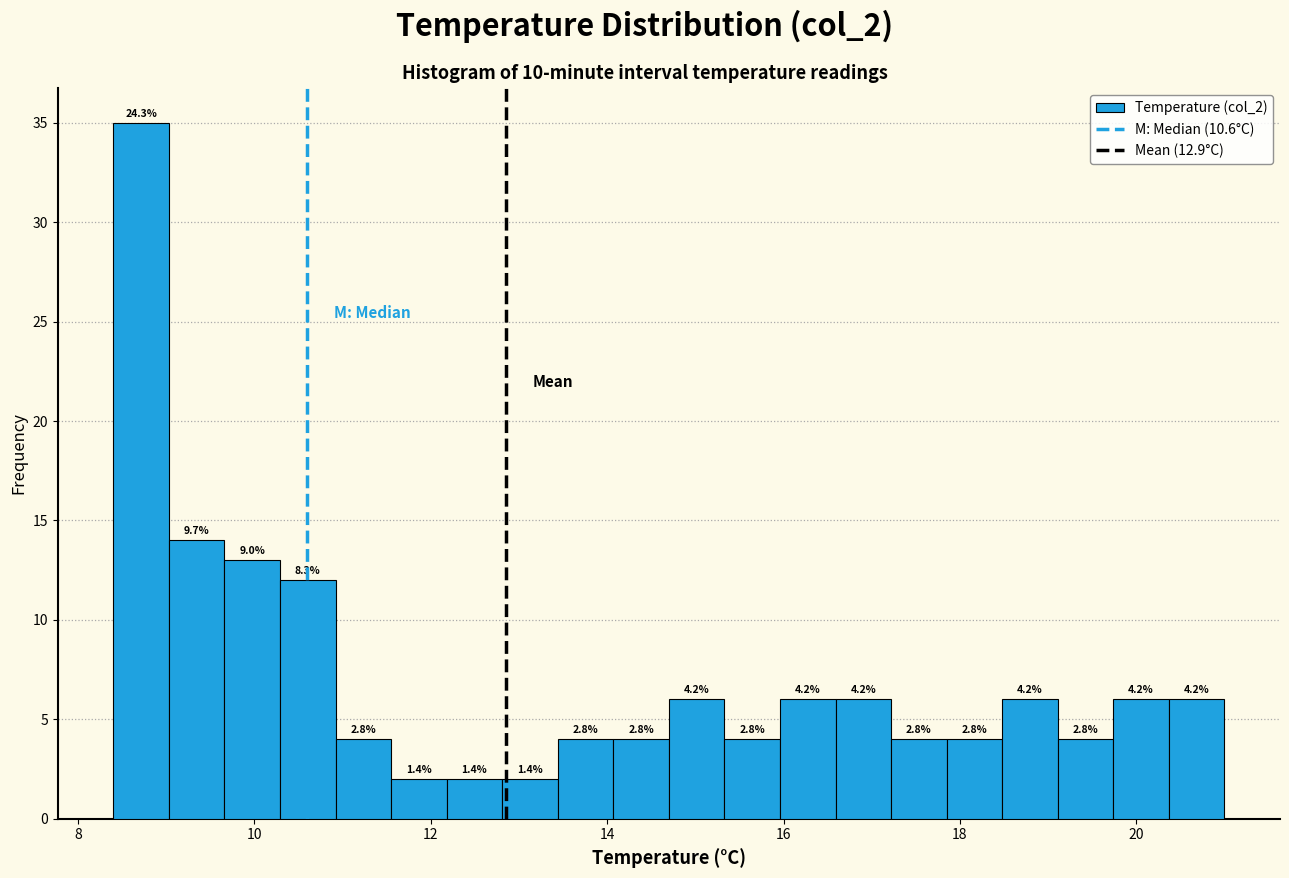

Read against the x-axis, roughly where is the centre of the tallest bar?

8.8